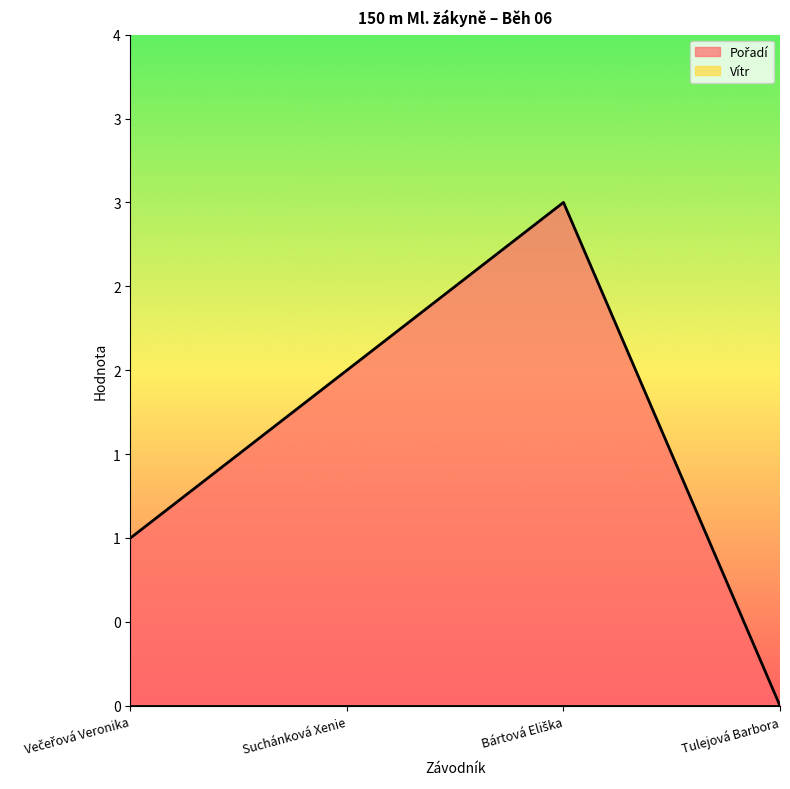

Which has a higher value, Tulejová Barbora or Suchánková Xenie?

Suchánková Xenie